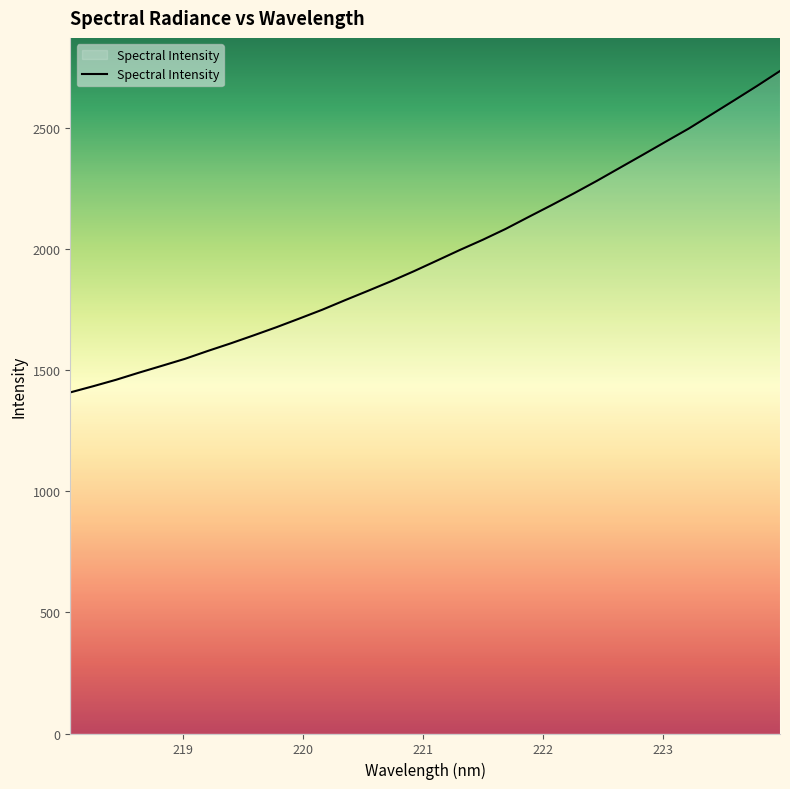

Is this an area chart (filled region under the line)?

No